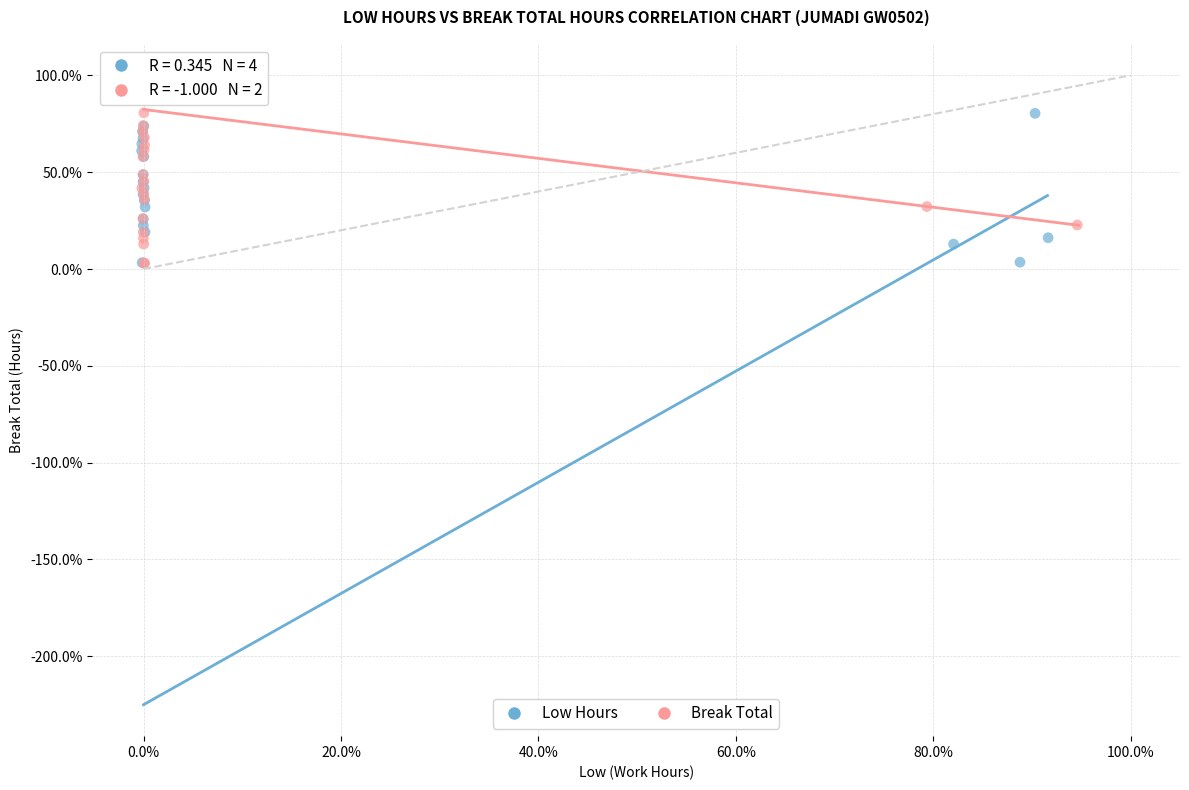

What are all the series names shown in the legend?

Low Hours, Break Total